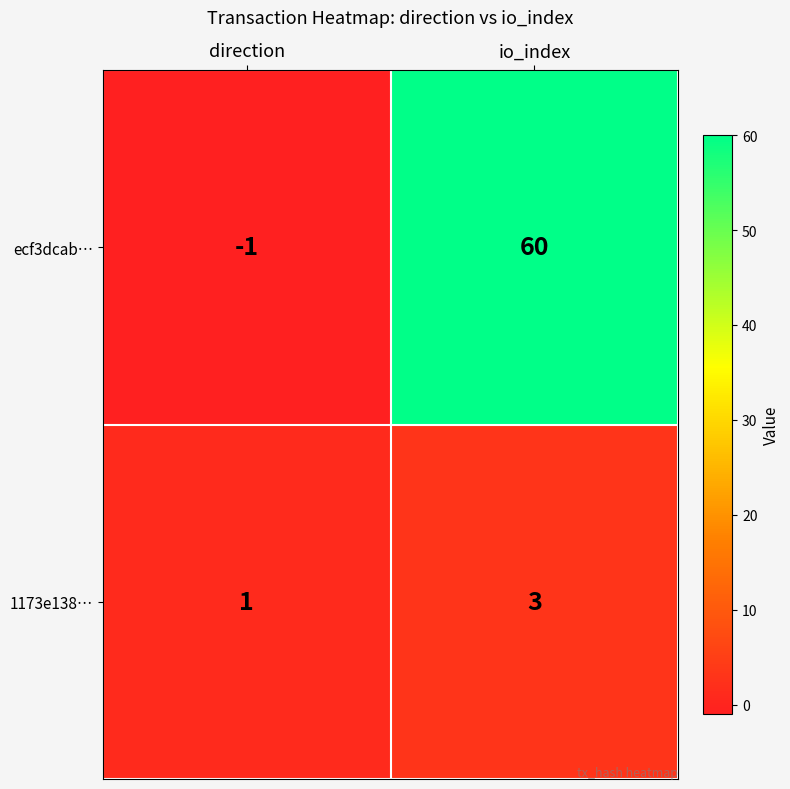

Which series has the largest total across all categories?

ecf3dcab…